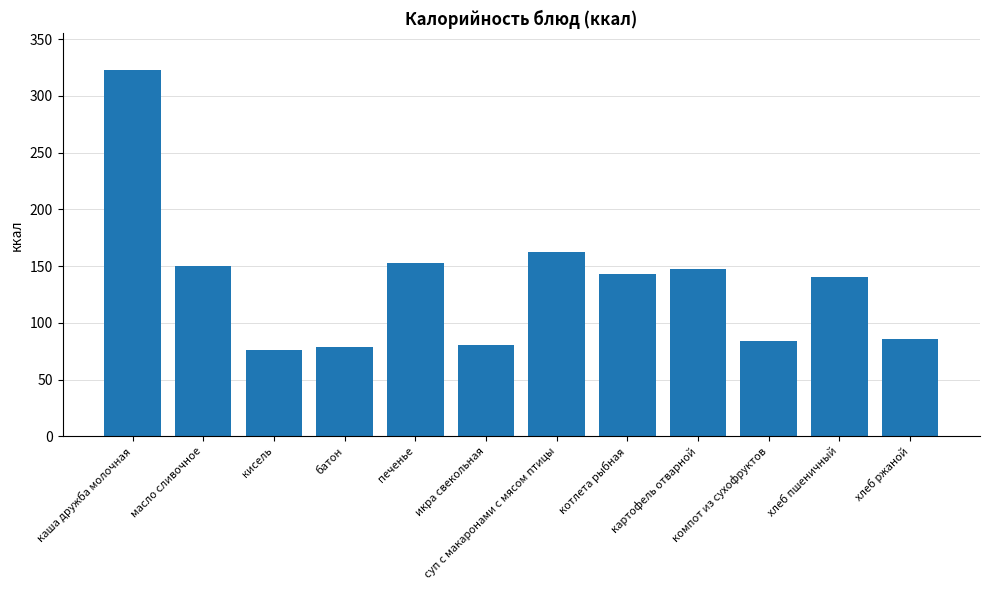

What is the greatest value displayed?

322.8